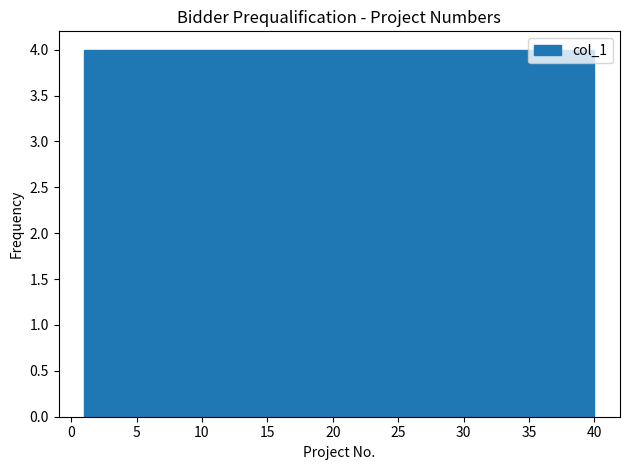

Reading left to right, list every bar in this chart as the range it spans on the x-axis followed by its height. Neither the bar edges nor the heights are printed on the chart, so give them approximately, as read against the axes.

1.0 to 4.9: 4
4.9 to 8.8: 4
8.8 to 12.7: 4
12.7 to 16.6: 4
16.6 to 20.5: 4
20.5 to 24.4: 4
24.4 to 28.3: 4
28.3 to 32.2: 4
32.2 to 36.1: 4
36.1 to 40.0: 4